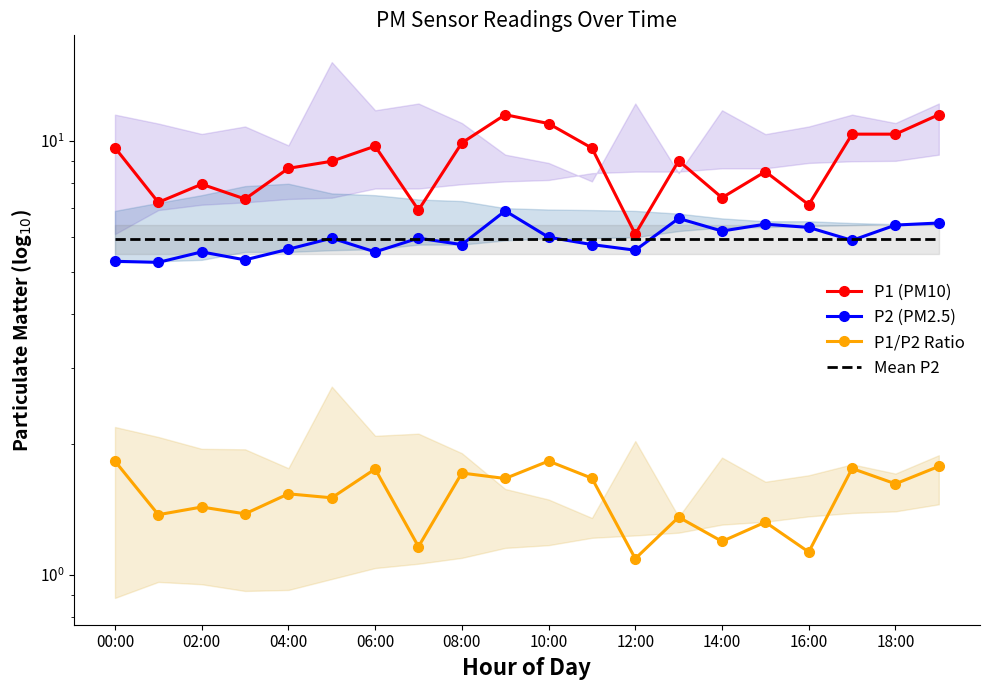

What is the total value across all series at 00:00?

22.7